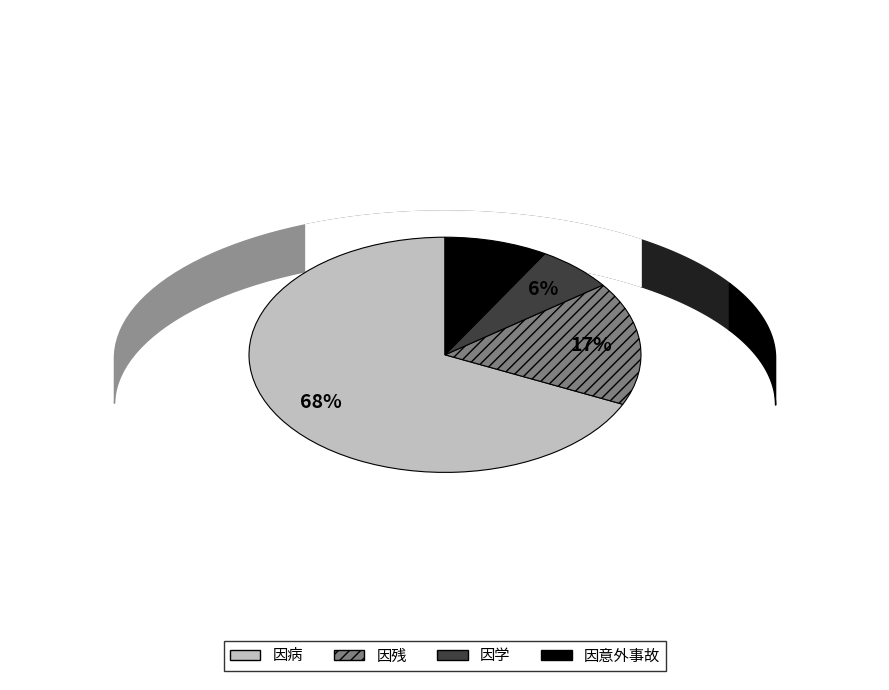

The 因病 slice represents 63% of the pie. True or false?

False